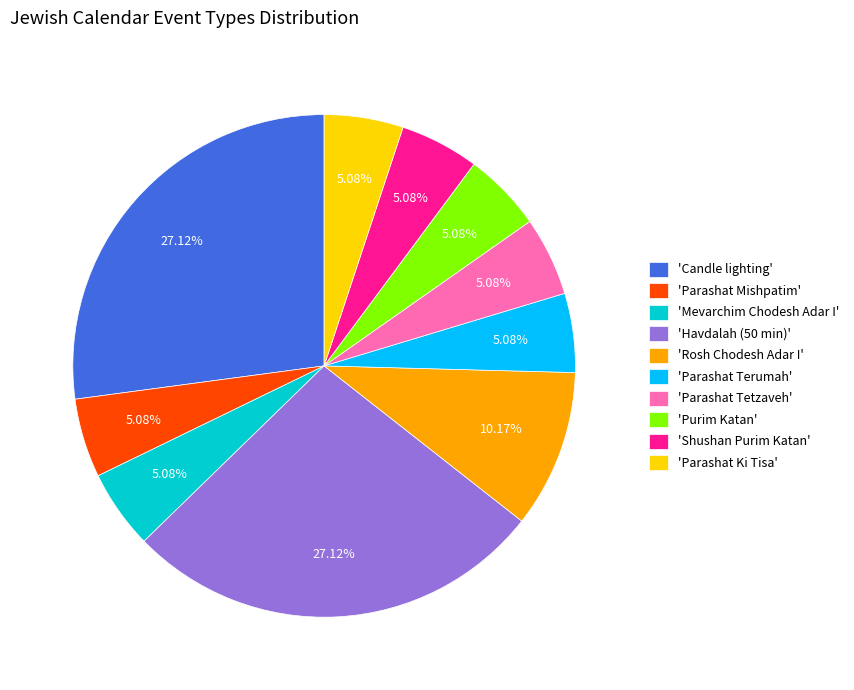

Between 'Parashat Mishpatim' and 'Candle lighting', which is larger?

'Candle lighting'